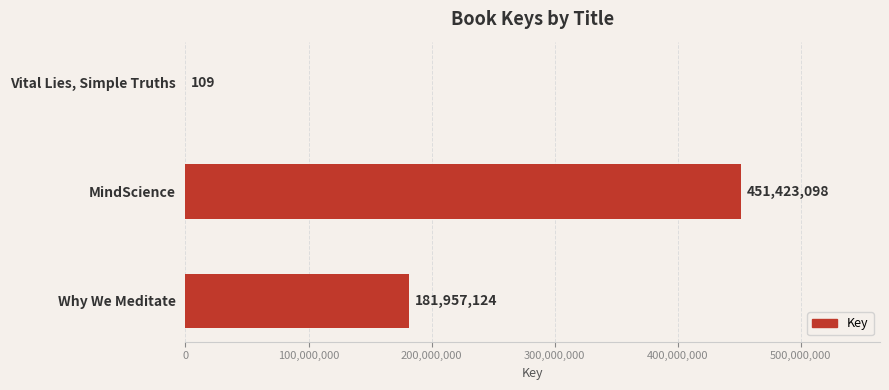

Reading top to bottom, what are all the values shown in this chart?

Vital Lies, Simple Truths=109	MindScience=451423098	Why We Meditate=181957124